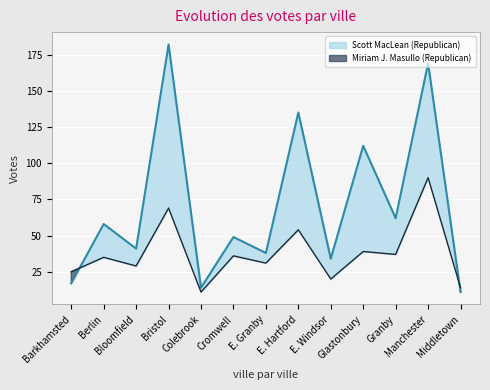

What is the sum of all Scott MacLean (Republican) values?

922